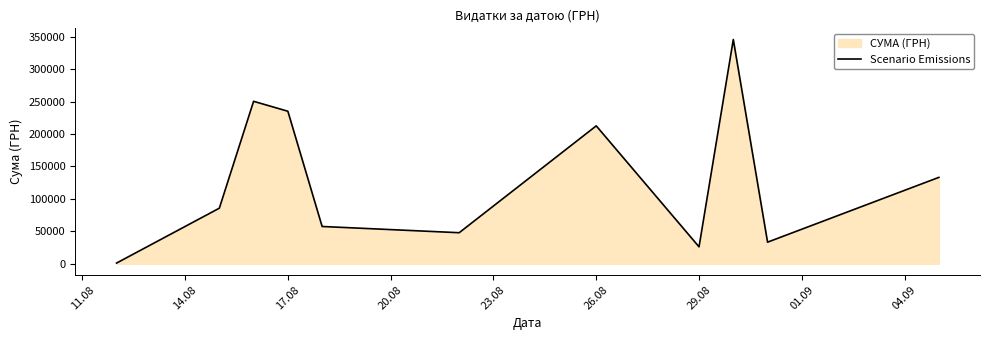

The value at 29.08 is 43642.6. True or false?

False